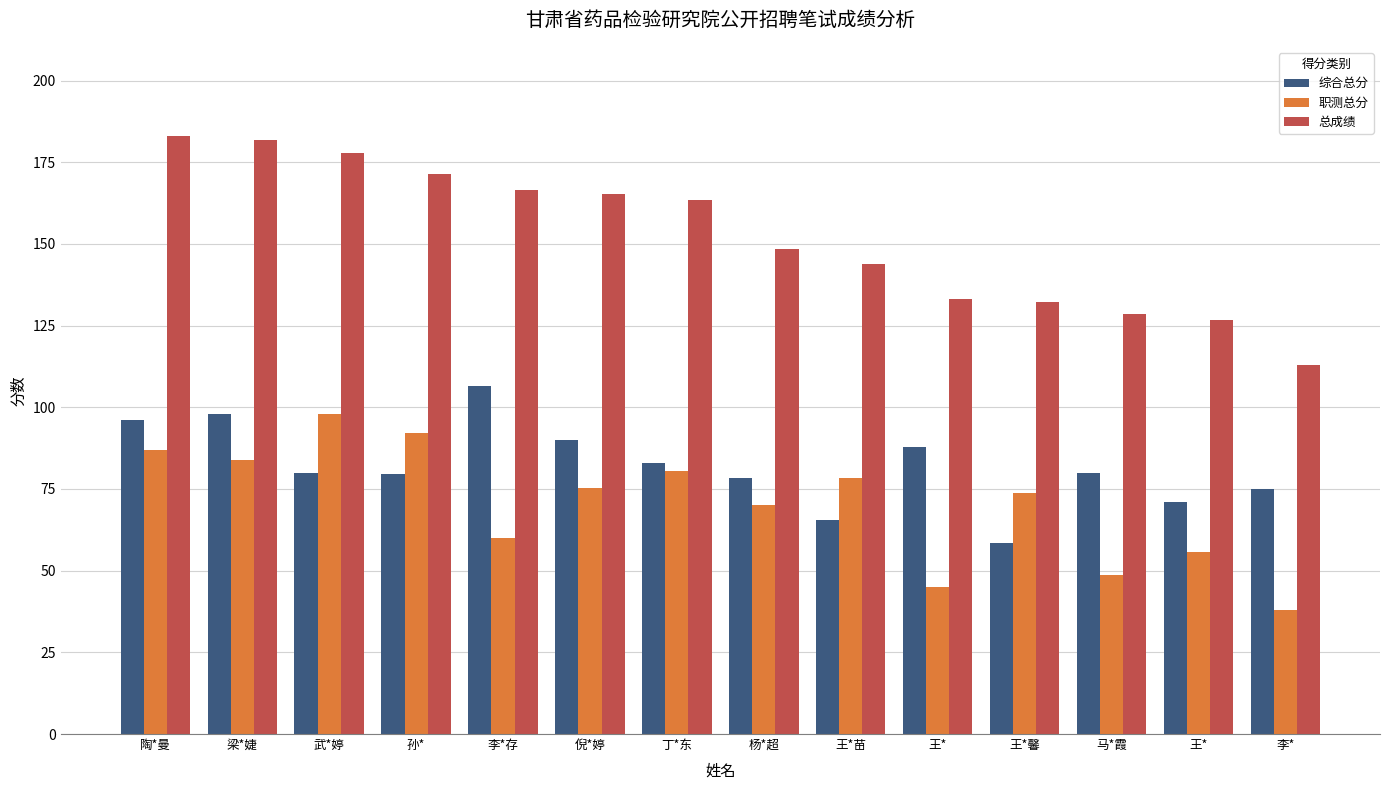

At 孙*, list the series in order from largest to smallest.

总成绩, 职测总分, 综合总分